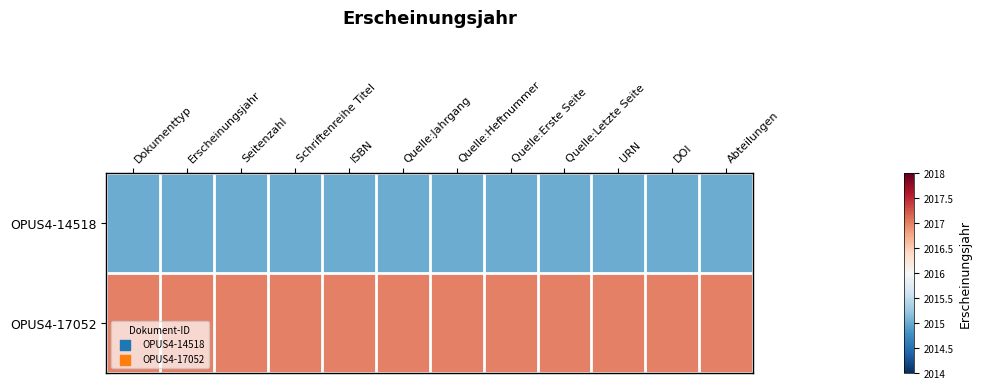

Reading left to right, transcribe all the data shown in this chart.

OPUS4-14518: Dokumenttyp=-0.5	Erscheinungsjahr=-0.5	Seitenzahl=-0.5	Schriftenreihe Titel=-0.5	ISBN=-0.5	Quelle:Jahrgang=-0.5	Quelle:Heftnummer=-0.5	Quelle:Erste Seite=-0.5	Quelle:Letzte Seite=-0.5	URN=-0.5	DOI=-0.5	Abteilungen=-0.5
OPUS4-17052: Dokumenttyp=0.5	Erscheinungsjahr=0.5	Seitenzahl=0.5	Schriftenreihe Titel=0.5	ISBN=0.5	Quelle:Jahrgang=0.5	Quelle:Heftnummer=0.5	Quelle:Erste Seite=0.5	Quelle:Letzte Seite=0.5	URN=0.5	DOI=0.5	Abteilungen=0.5